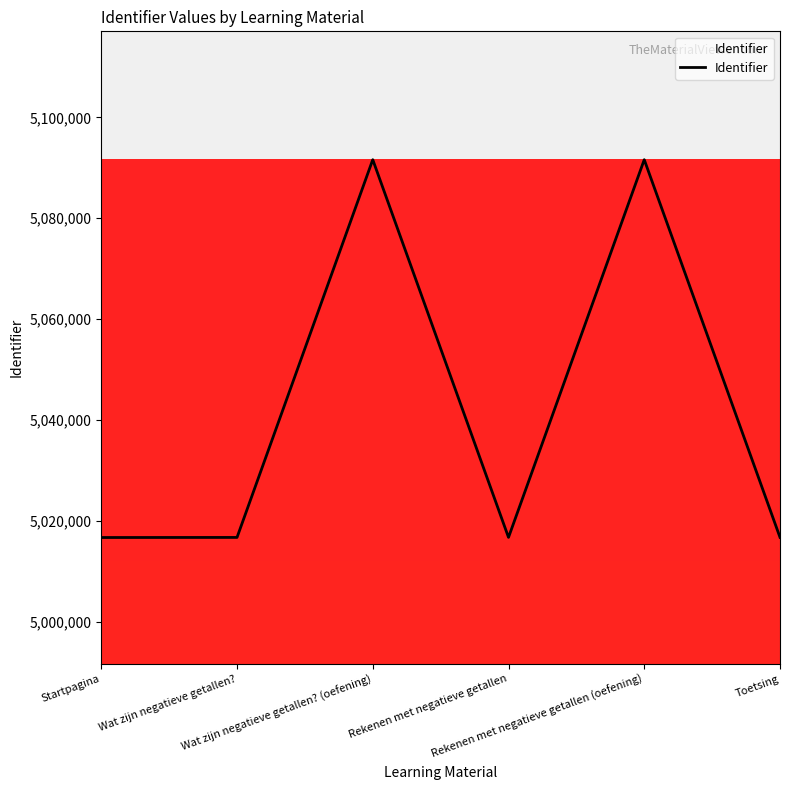

True or false: the data shows 1164362 at Rekenen met negatieve getallen (oefening).

False